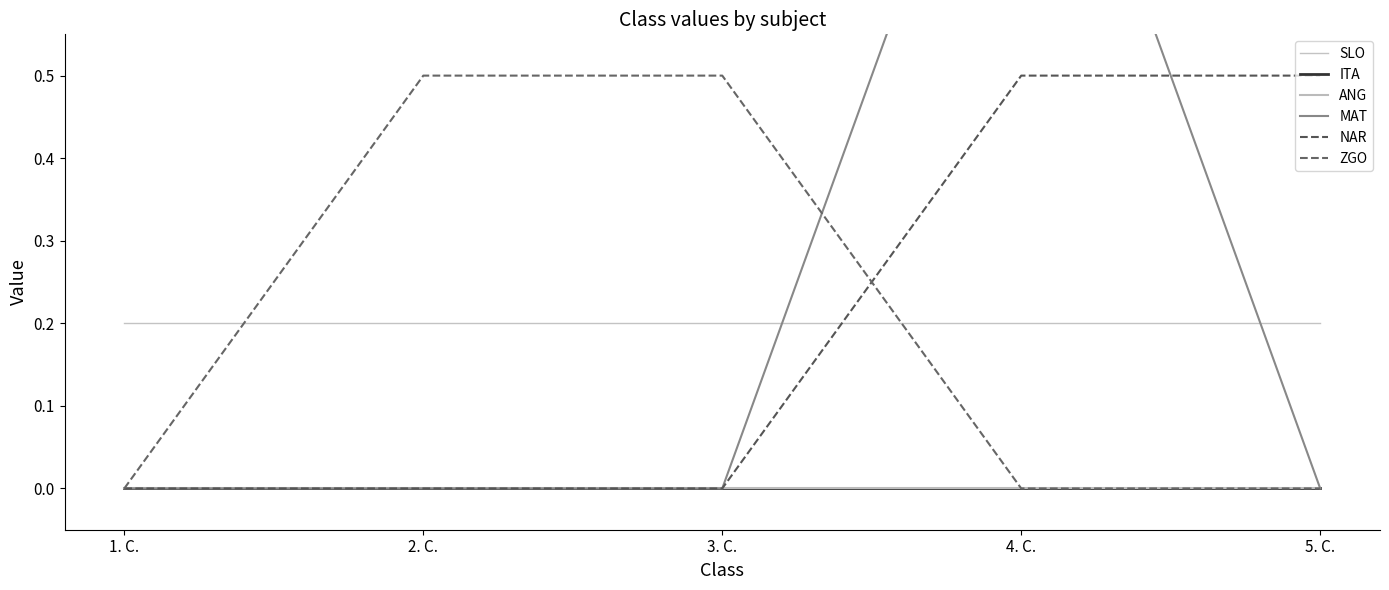

Does the chart display data point markers on the line(s)?

No